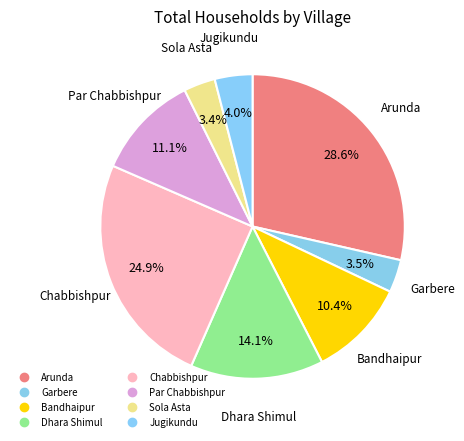

True or false: Chabbishpur accounts for 37% of the total.

False